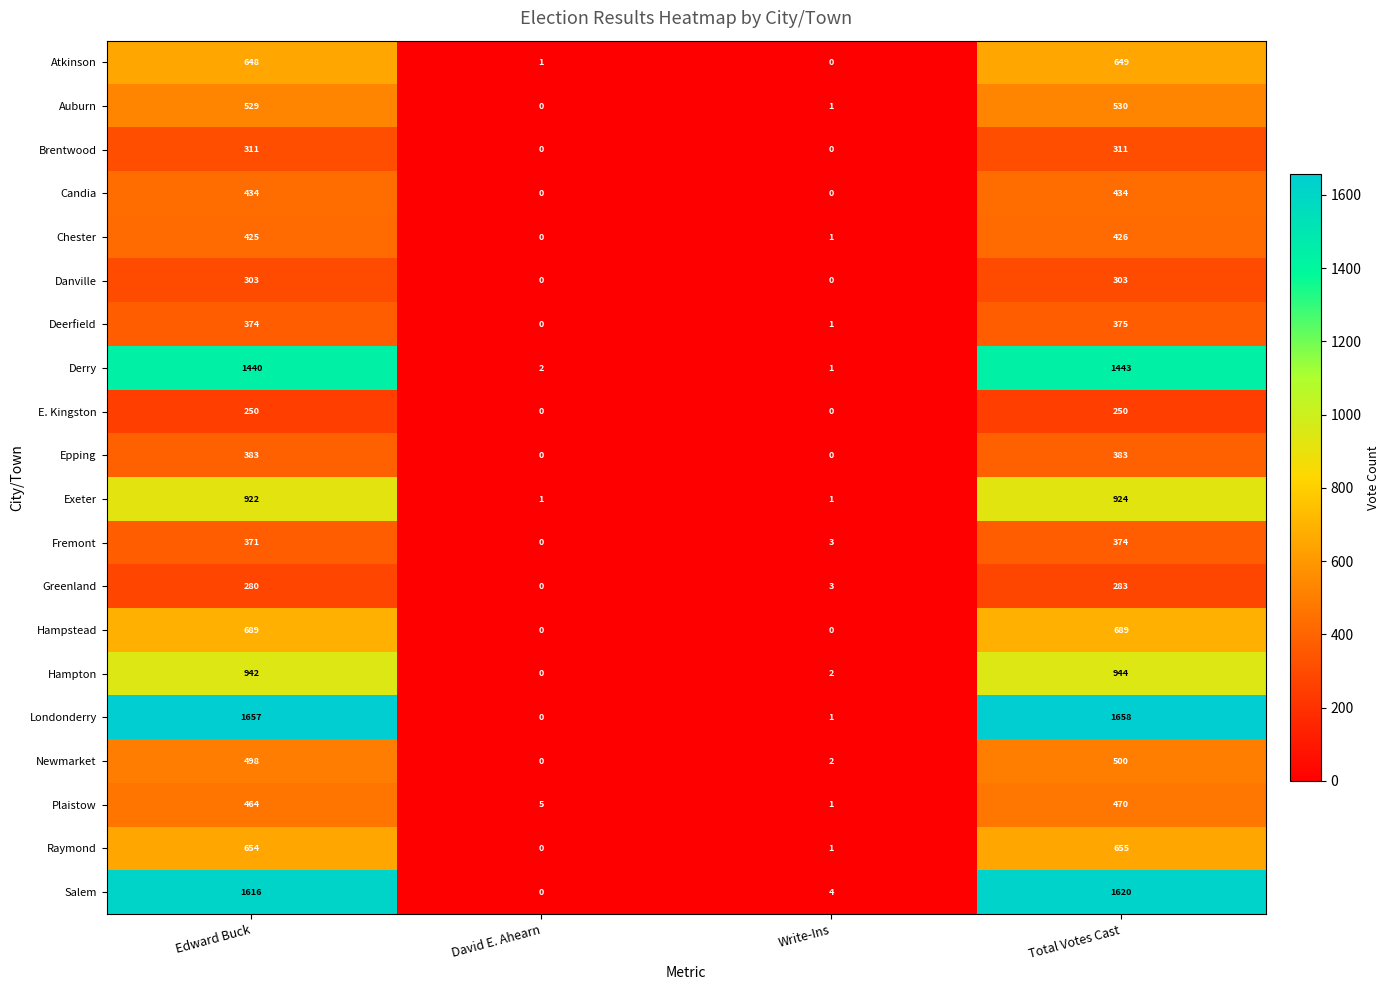

Count the number of categories in the chart.

4